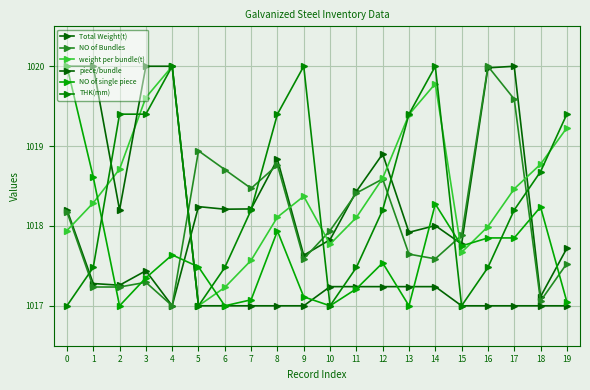

Where does the weight per bundle(t) series first go above 1018?

1